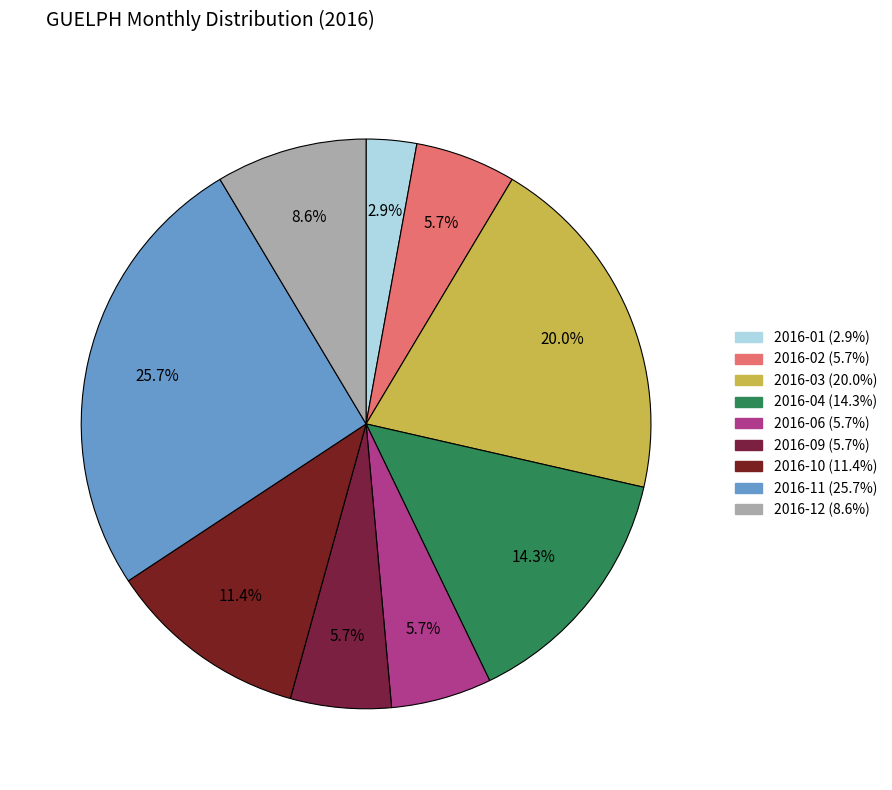

Count the number of slices in the pie.

9